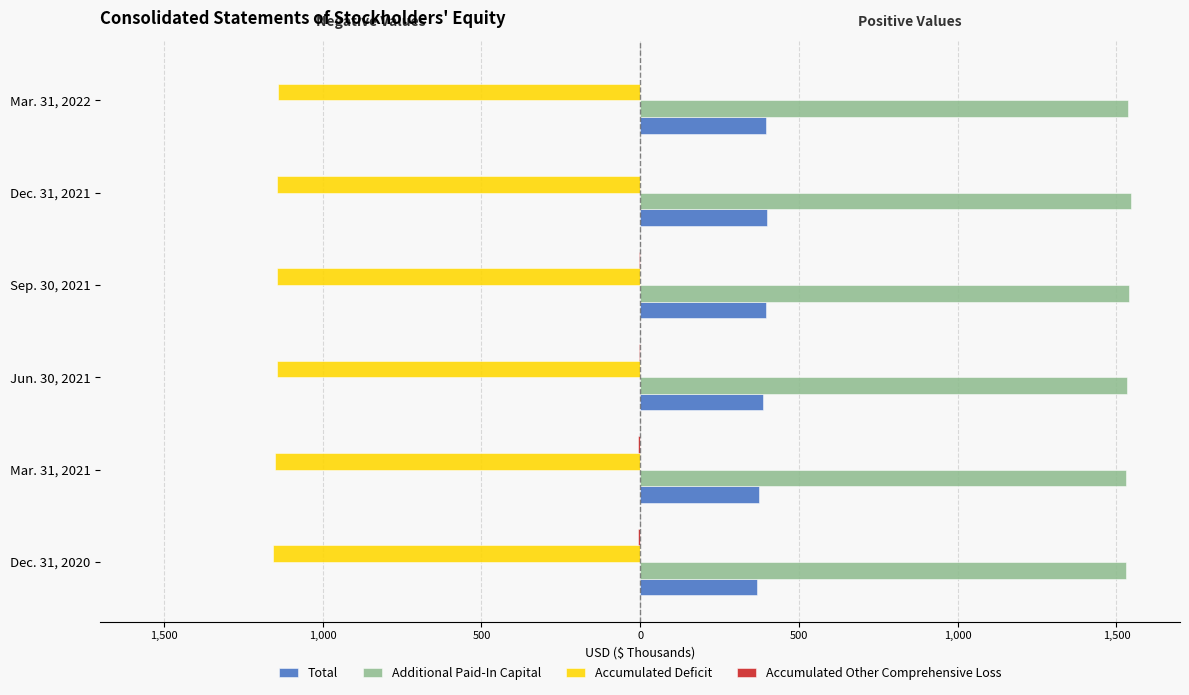

True or false: Accumulated Other Comprehensive Loss has a value of -1.0 at Jun. 30, 2021.

False